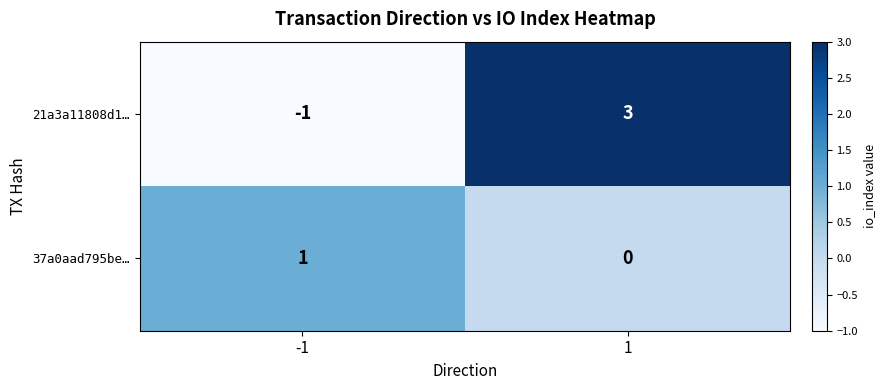

Which series has the widest spread of values?

21a3a11808d1…